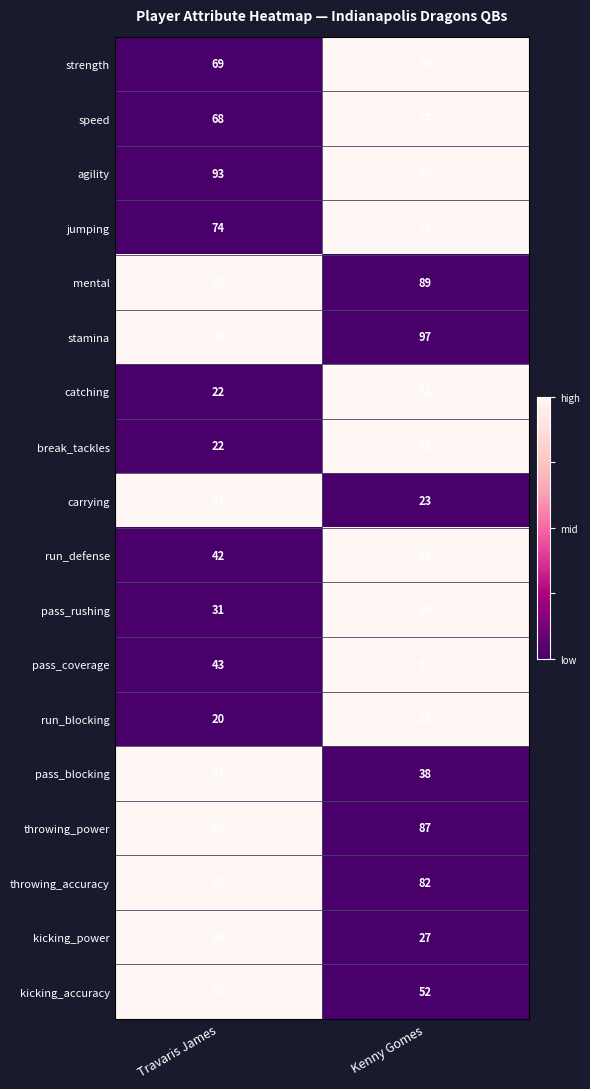

What is the spread (max minus min) of values at Travaris James?

78